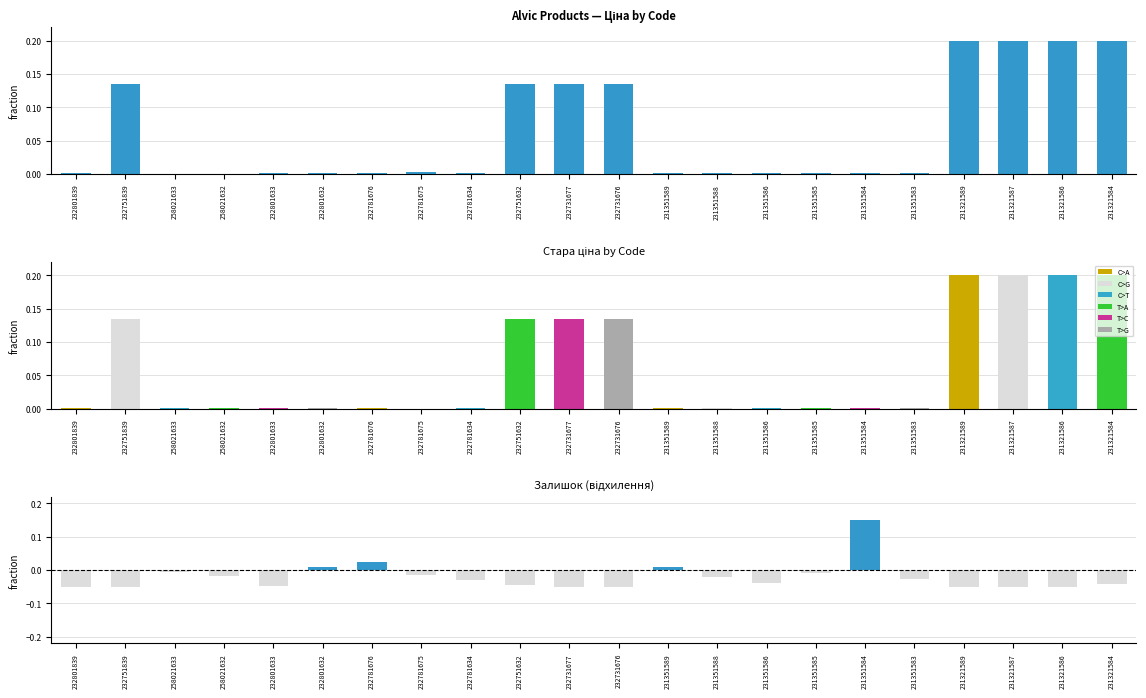

Which category has the highest value across all series?

231321589